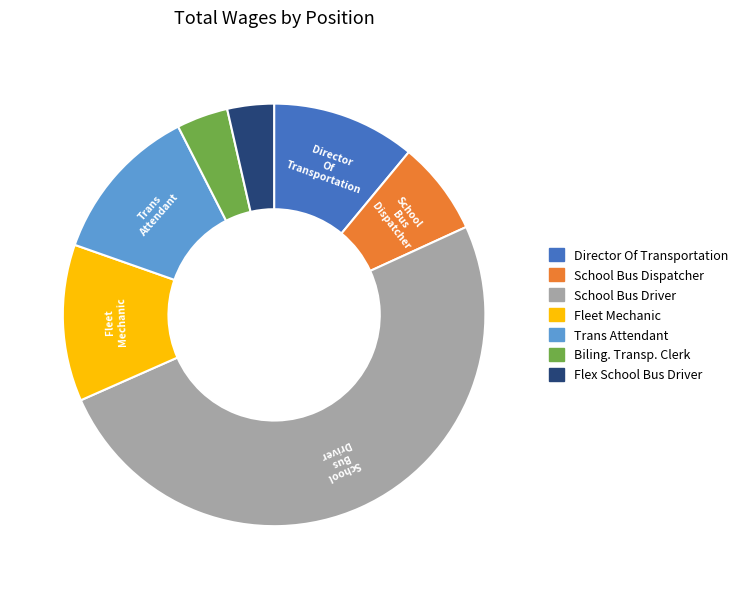

Between Director Of Transportation and Flex School Bus Driver, which is larger?

Director Of Transportation